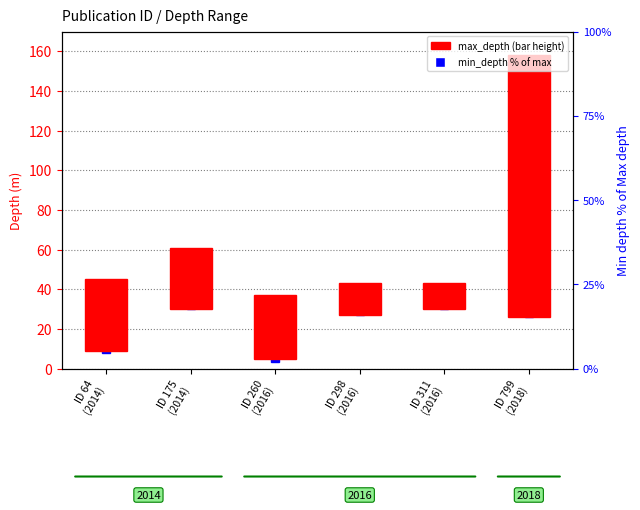

What is the greatest value displayed?

19.0